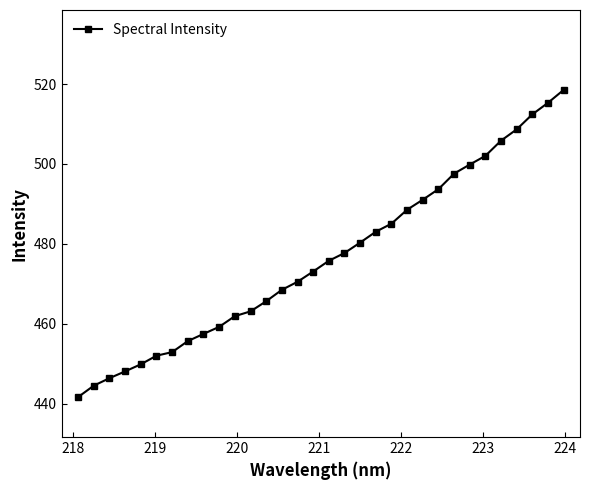

How many lines are shown in the chart?

1